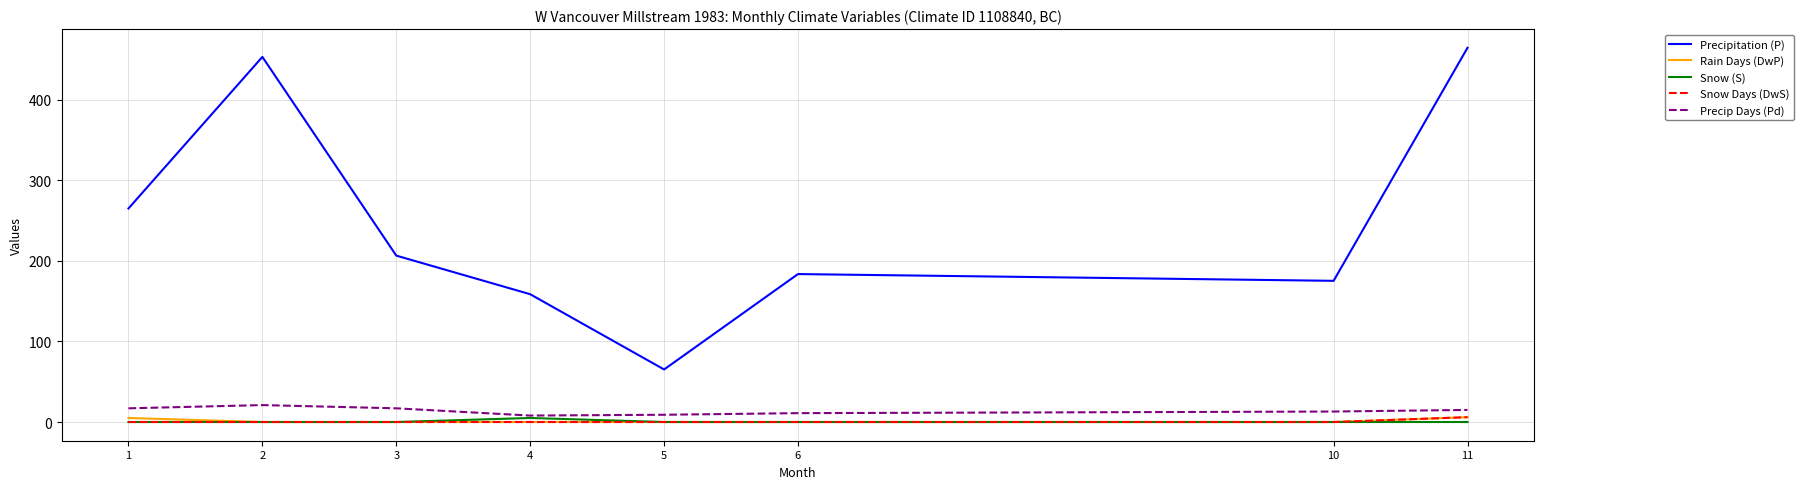

Is this an area chart (filled region under the line)?

No